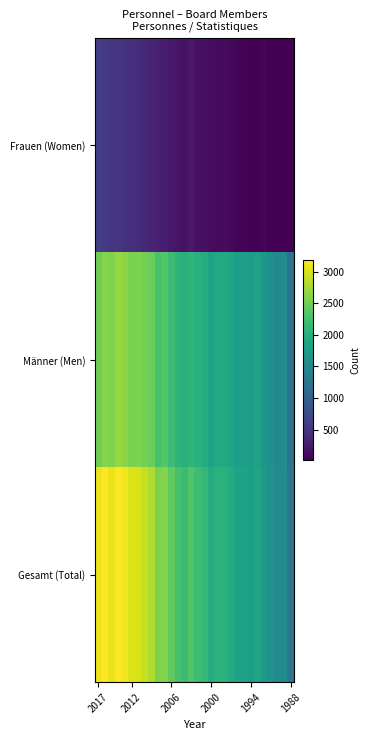

At how many categories does at least one series exceed 1507?

29